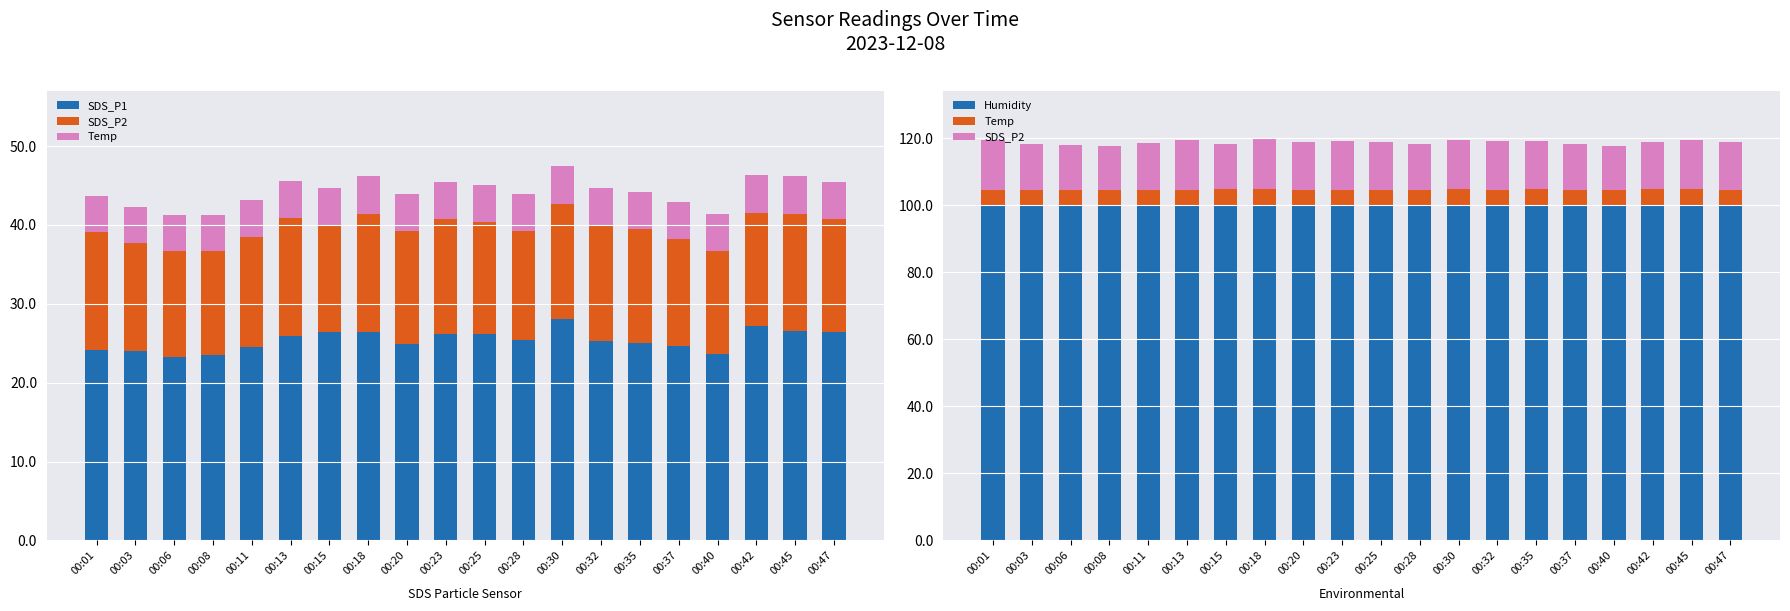

Which series has the largest total across all categories?

Humidity